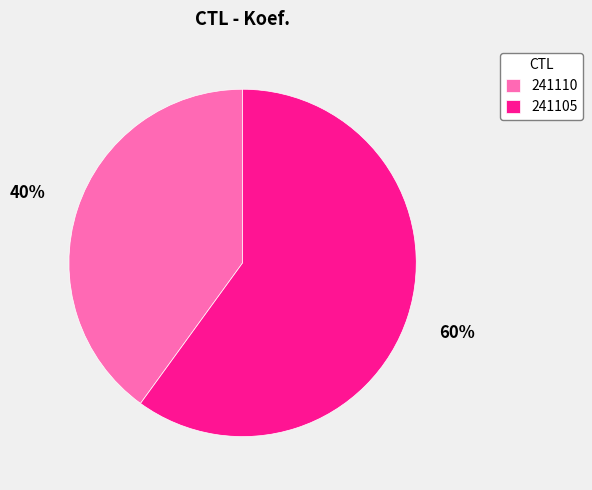

How many segments does this pie chart have?

2